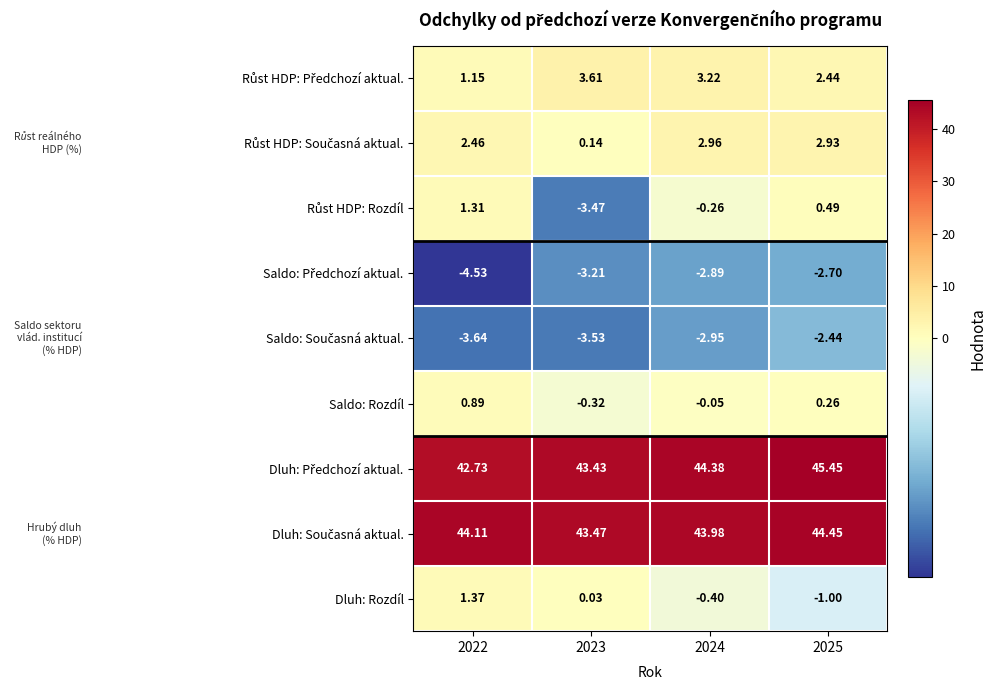

Which series has the largest total across all categories?

Dluh: Současná aktual.